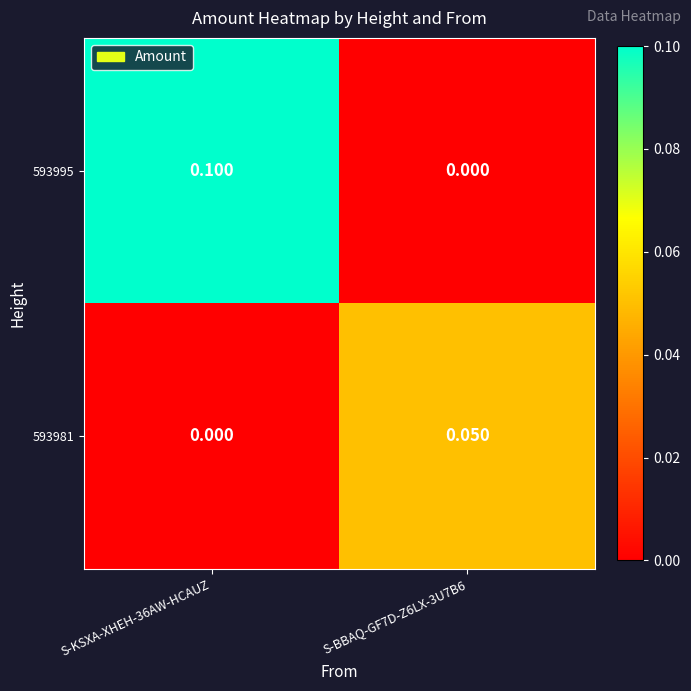

Is the value of 593995 at S-KSXA-XHEH-36AW-HCAUZ greater than the value of 593981 at S-KSXA-XHEH-36AW-HCAUZ?

Yes